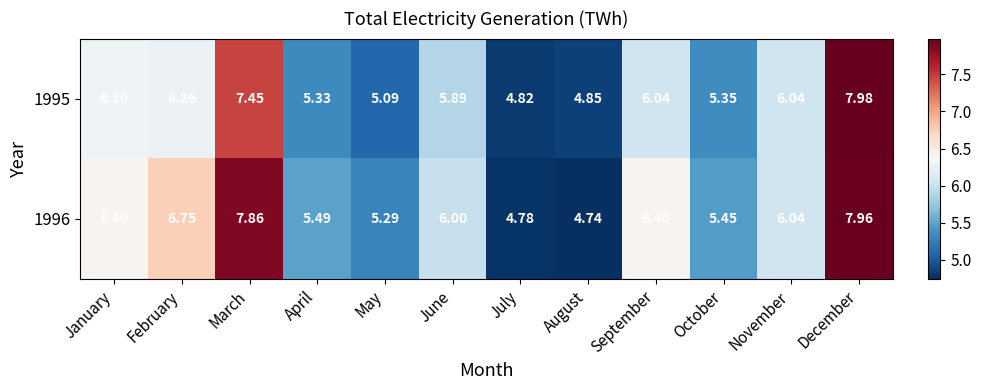

What is the total value across all series at June?

11.9